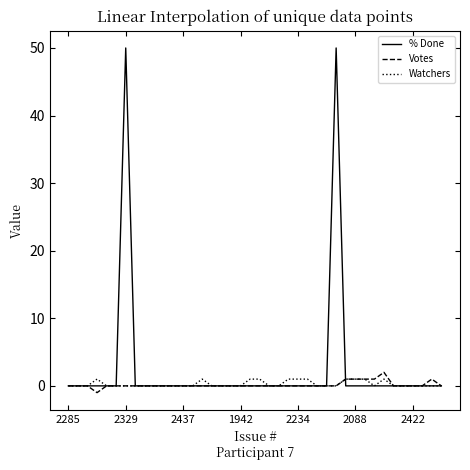

What is the maximum value for % Done?

50